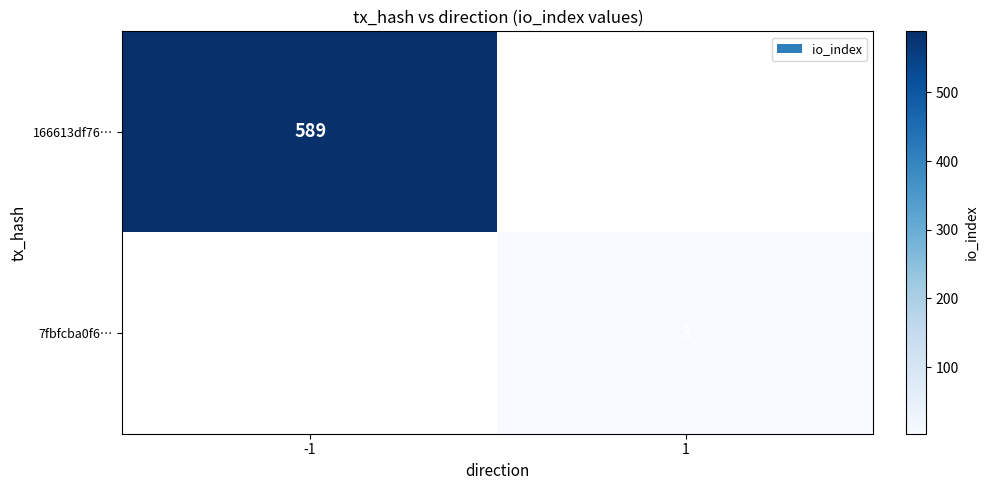

The 7fbfcba0f6… series shows 1 at 1. True or false?

False